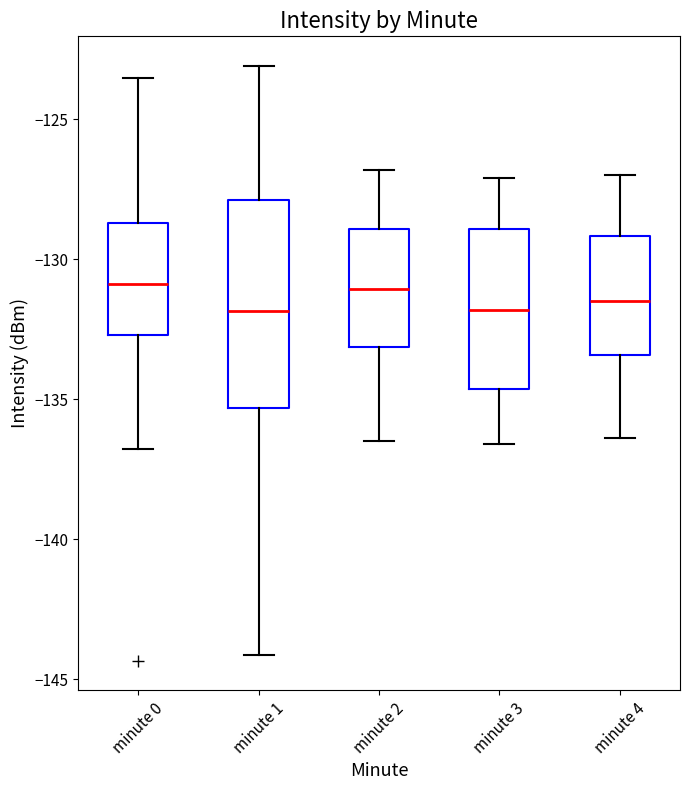

Which box is the tallest, from its lower edge to its upper edge?

minute 1